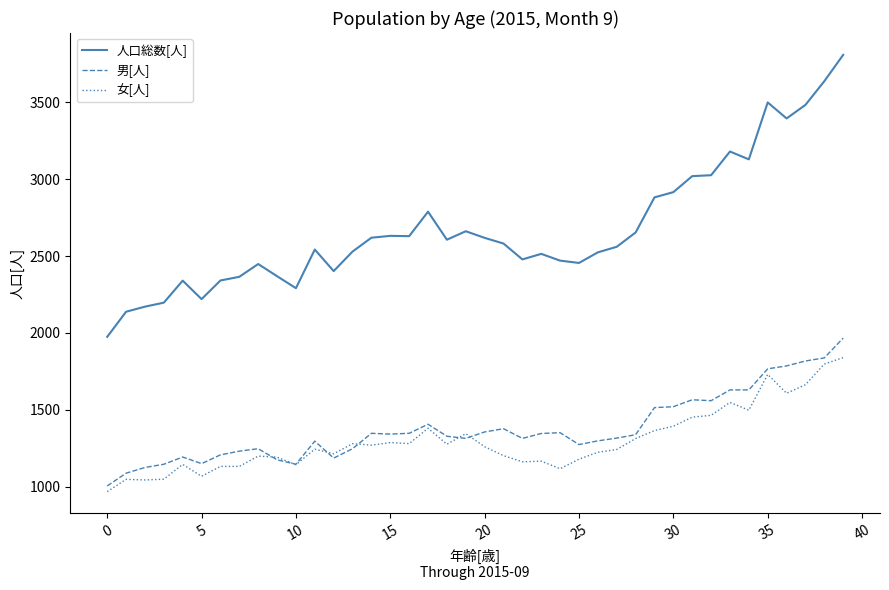

True or false: 女[人] and 人口総数[人] intersect in this chart.

False